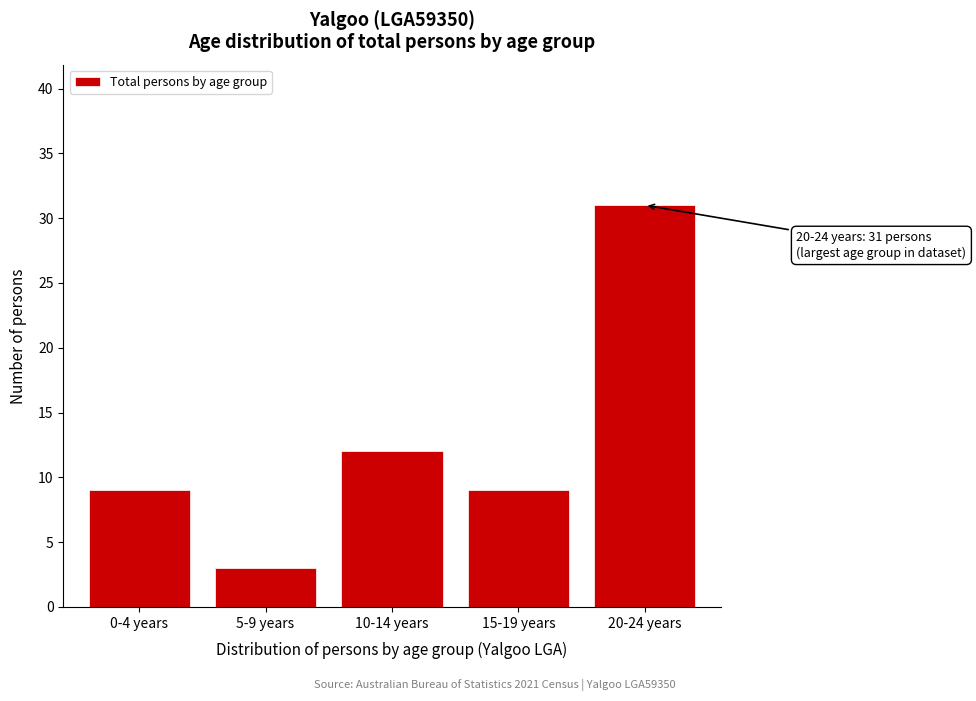

Reading left to right, list all the values displayed in this chart.

9	3	12	9	31